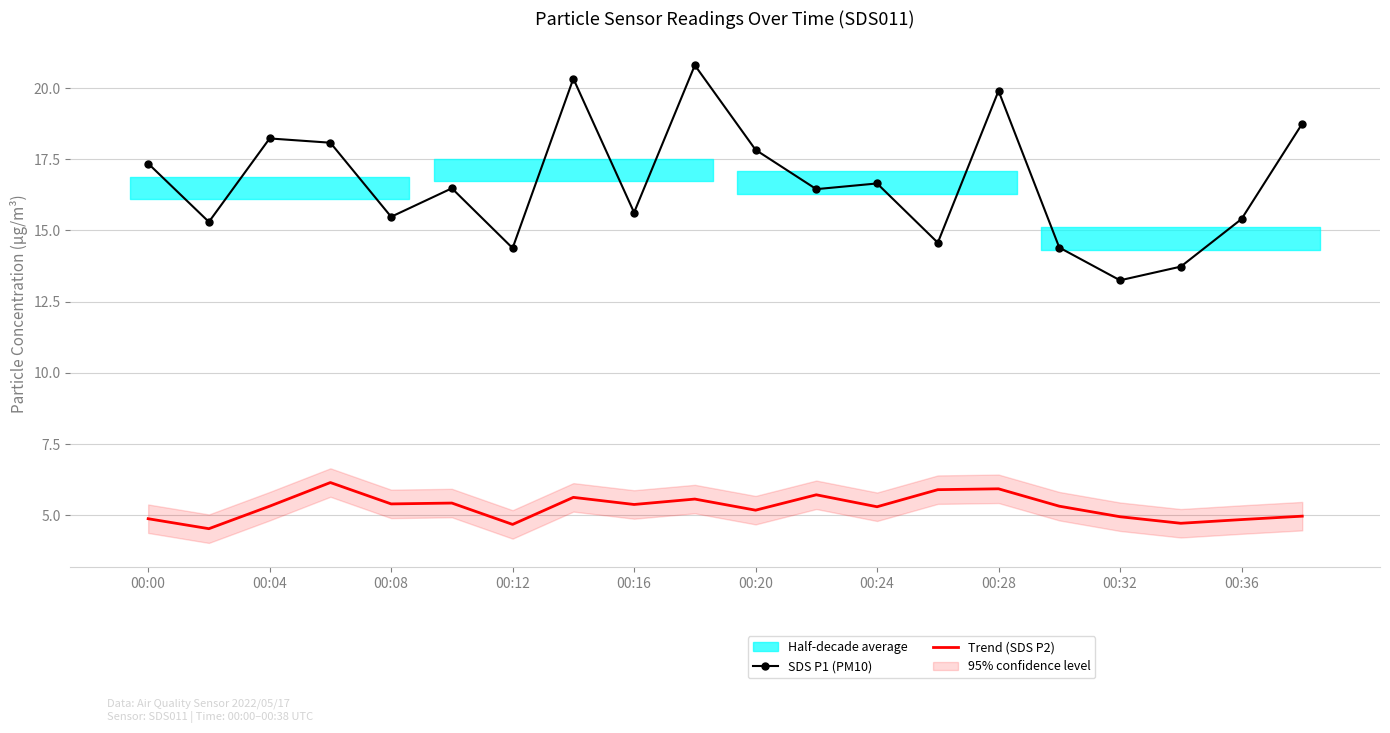

What is the value of the Trend (SDS P2) point at the 4th from the left?

6.2